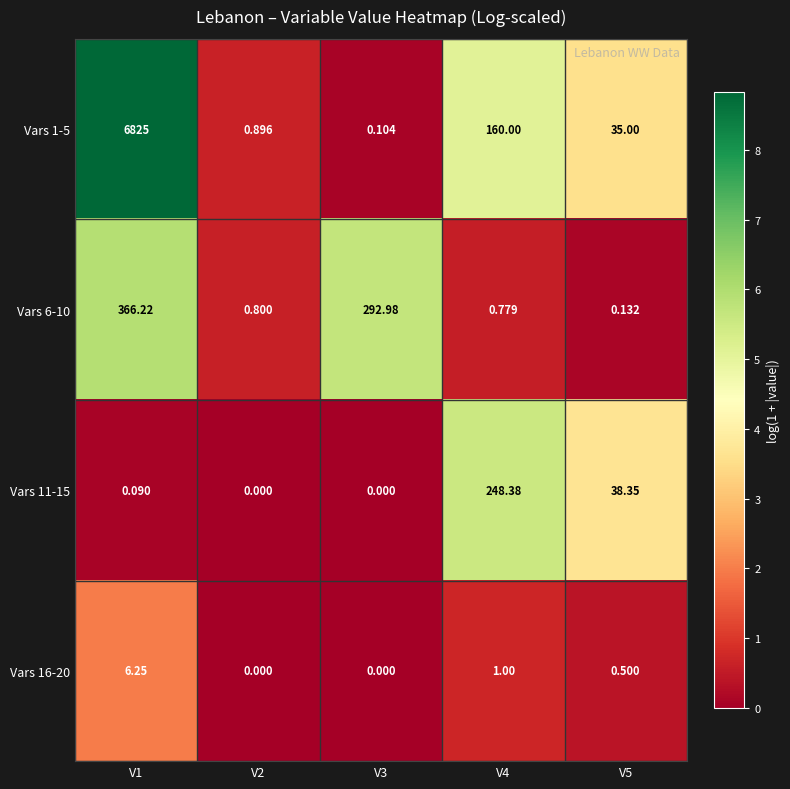

List the series in order of their peak value, lowest first.

Vars 16-20, Vars 11-15, Vars 6-10, Vars 1-5